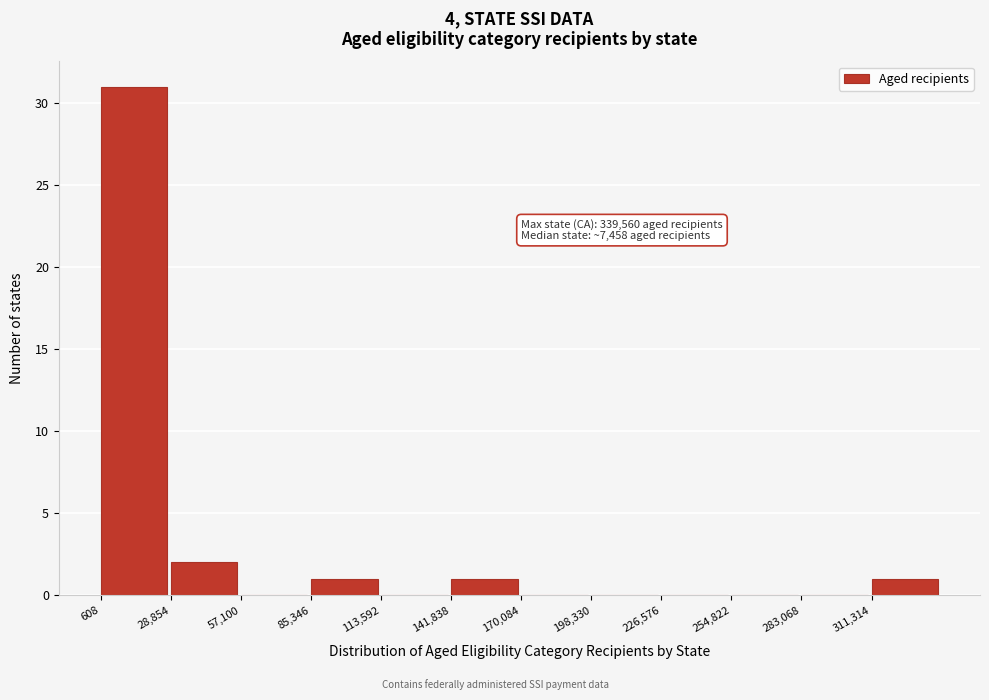

Over which range of the x-axis is the bar tallest?

0 to 30000